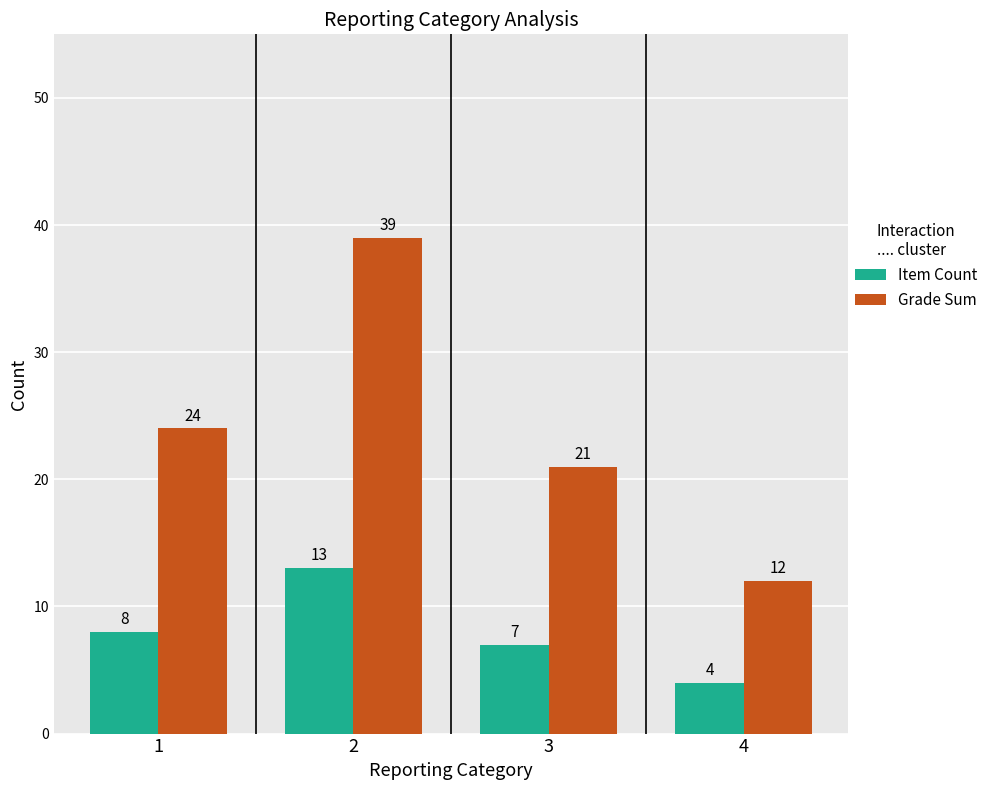

How many data points in Grade Sum are less than 24?

2